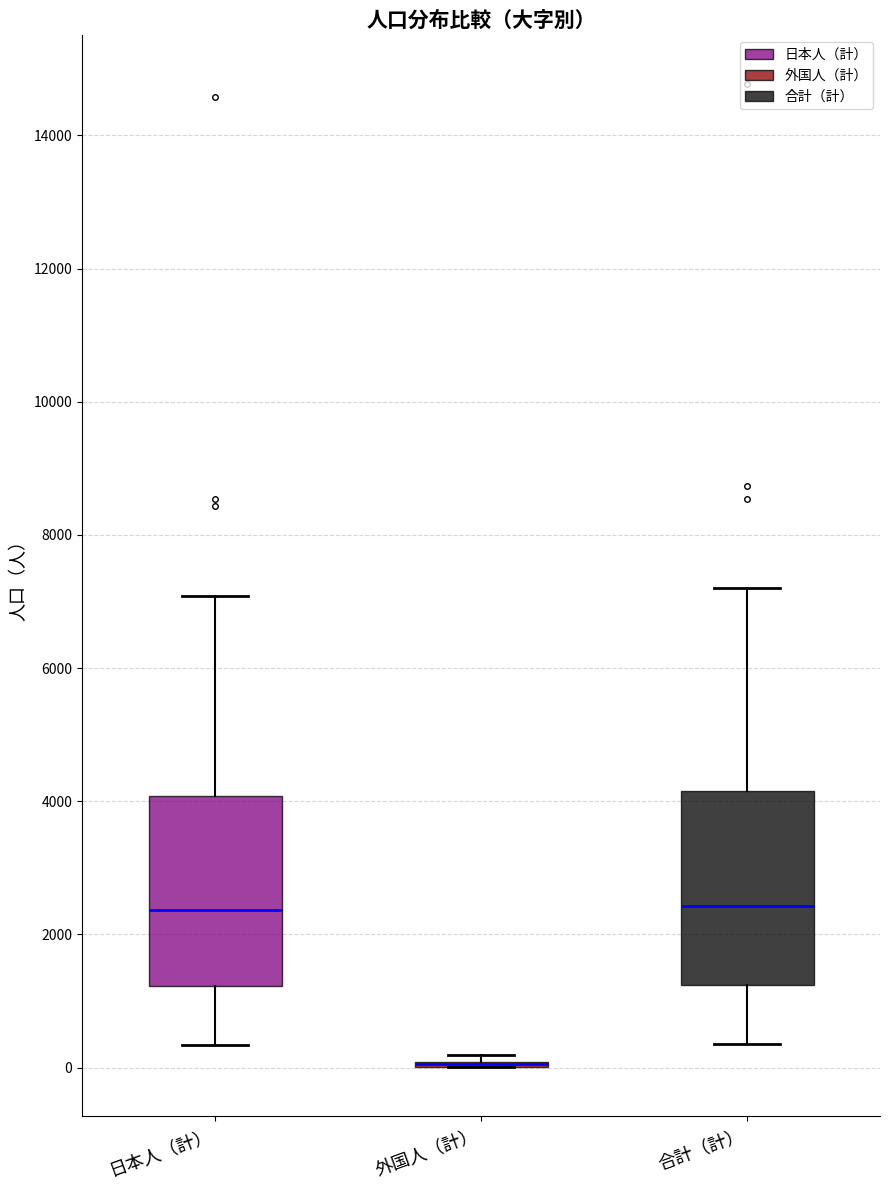

Reading left to right, read every box against the y-axis: the position of its median line, the range the box covers, and the ends of its whiskers. The values are not printed on the chart, so give them approximately, as read against the axis.

日本人（計）: median 2400, box 1200 to 4000, whiskers 400 to 7000
外国人（計）: box collapsed to a line at 0, whiskers 0 to 200
合計（計）: median 2400, box 1200 to 4200, whiskers 400 to 7200